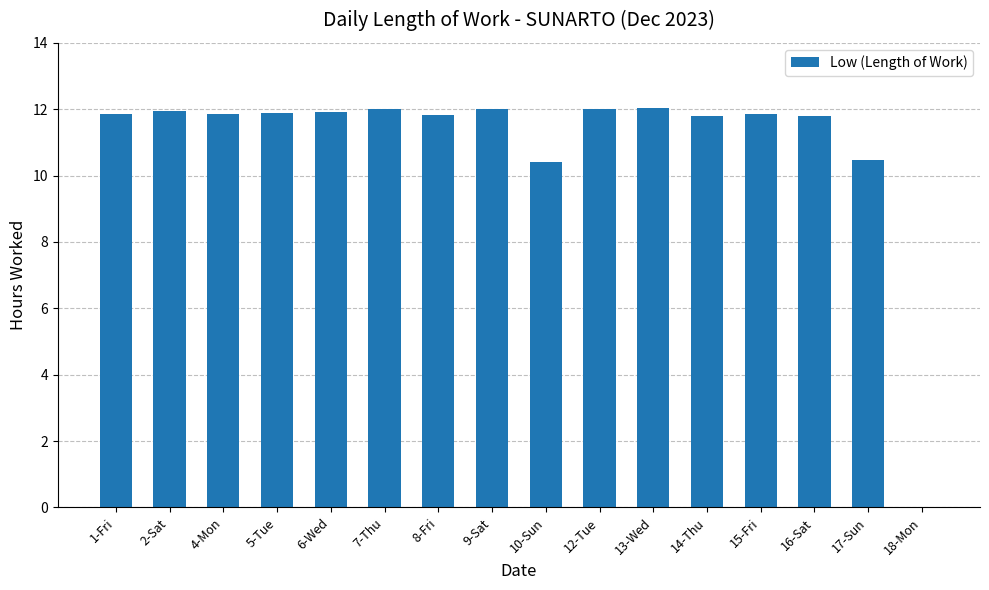

The value at 5-Tue is 11.9. True or false?

True